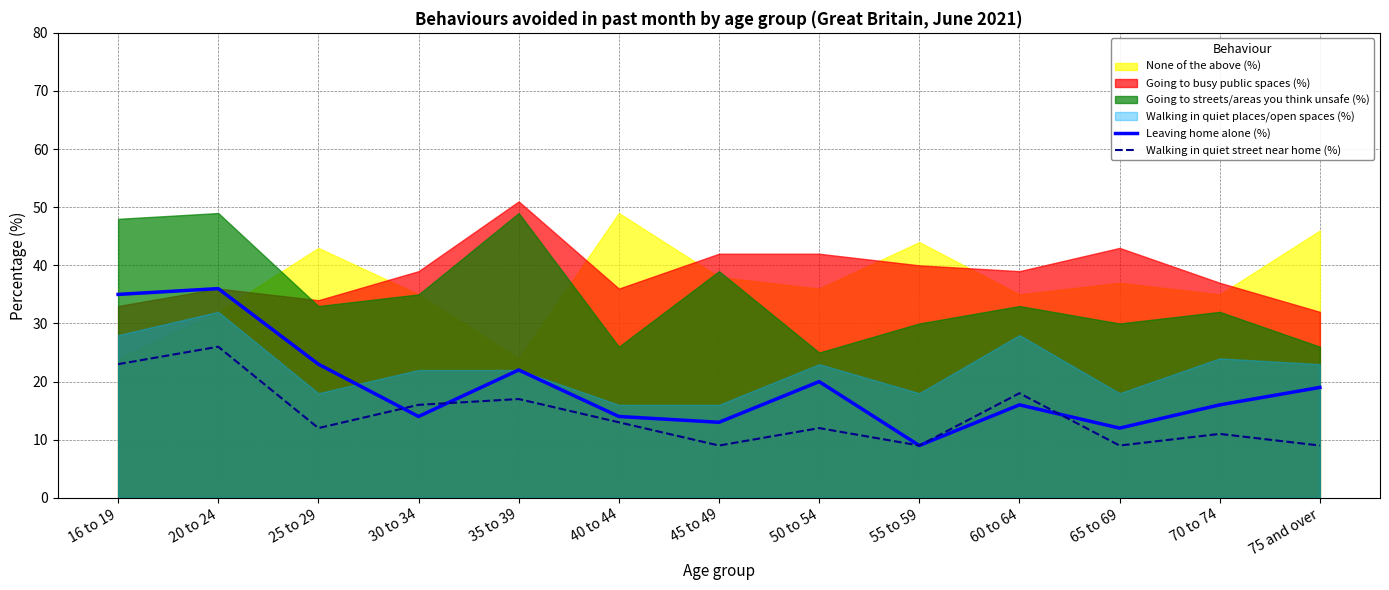

The value of Leaving home alone (%) at 20 to 24 is 55. True or false?

False